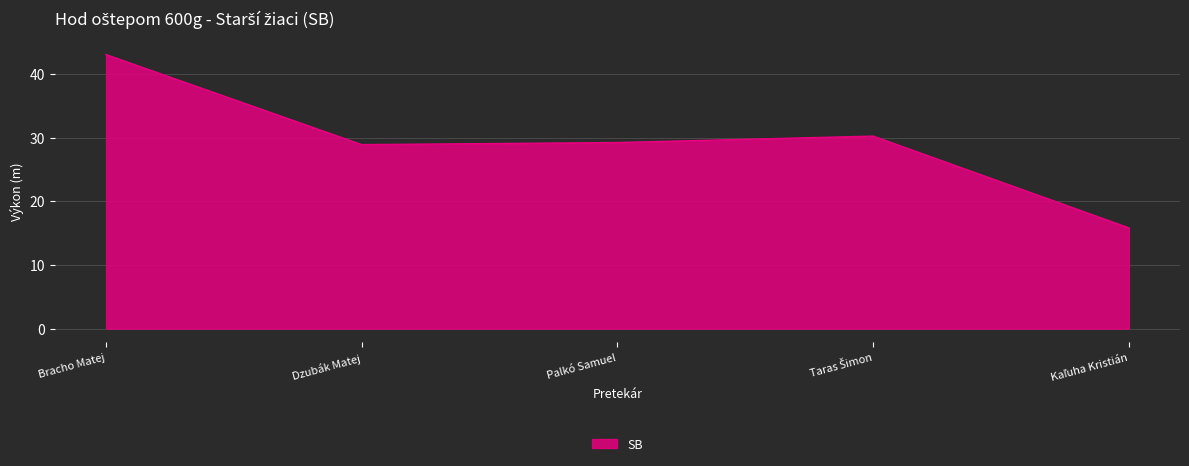

The value at Dzubák Matej is 40.7. True or false?

False